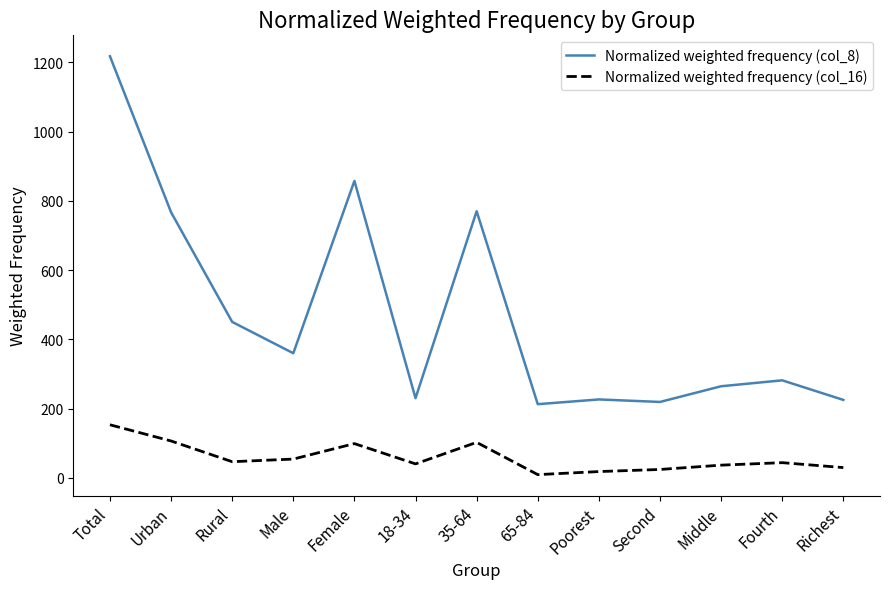

Which series has the widest spread of values?

Normalized weighted frequency (col_8)